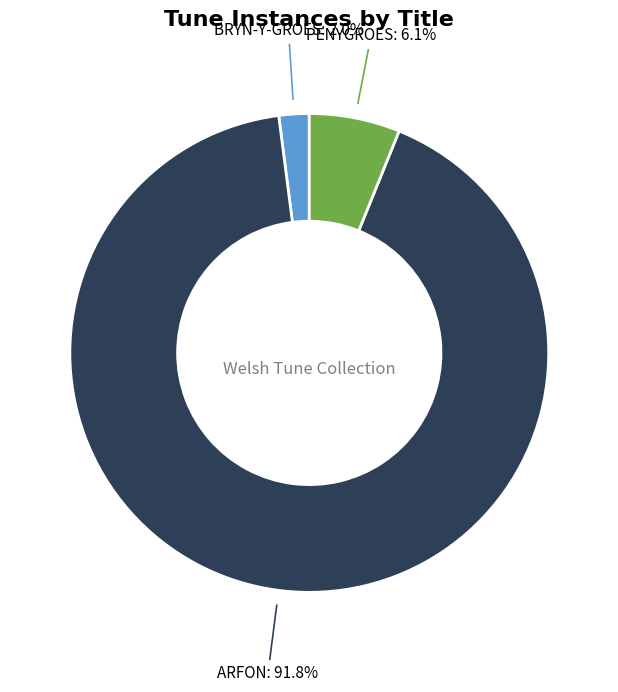

The ARFON slice represents 92% of the pie. True or false?

True